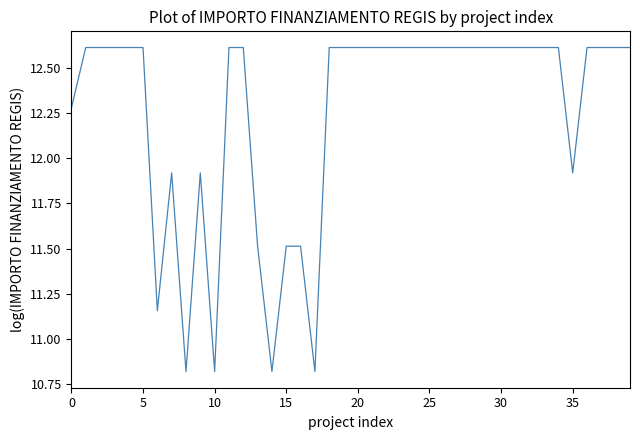

What is the difference between the maximum and minimum values?

1.8